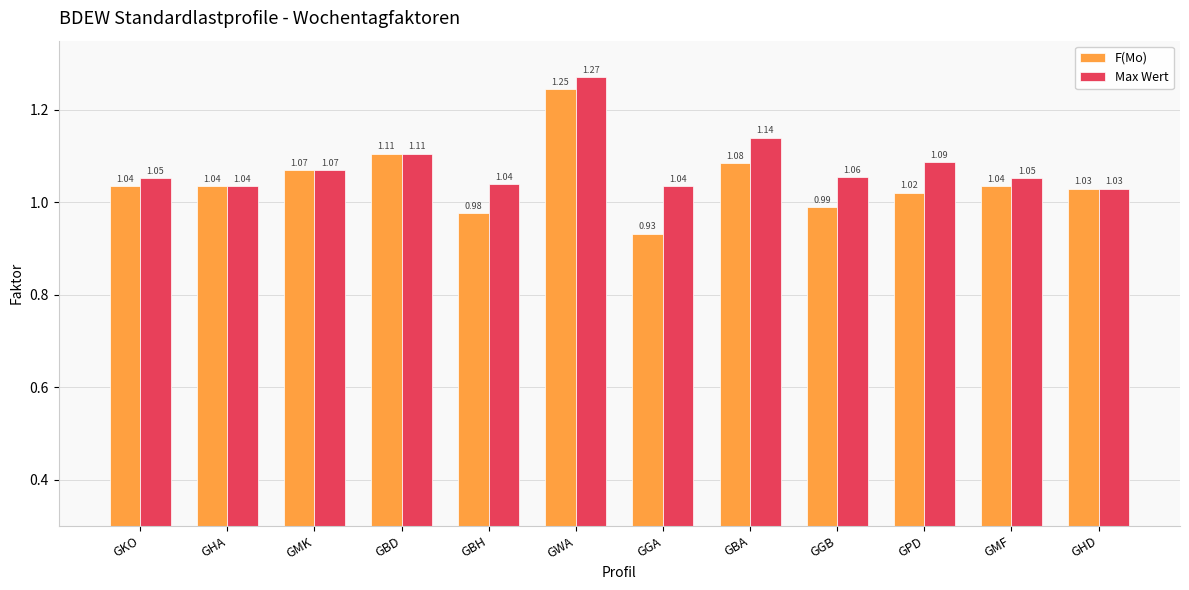

How many bars are there in each group?

2